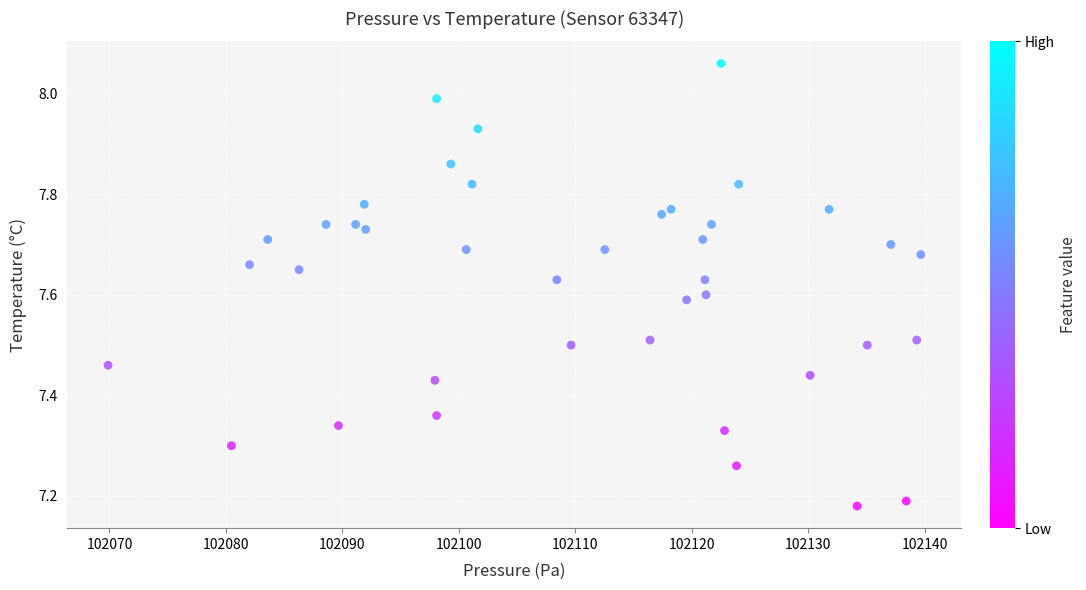

What is the range of Y values (max minus min)?

0.9